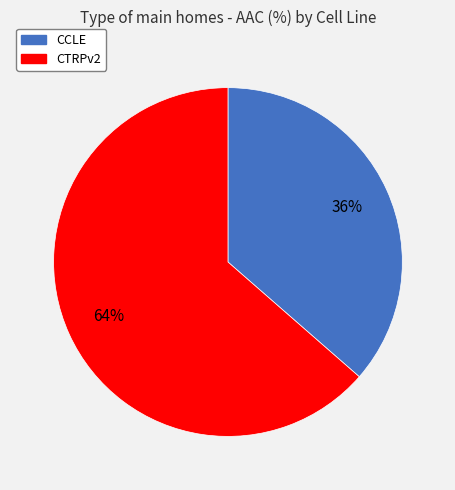

True or false: CCLE accounts for 29% of the total.

False